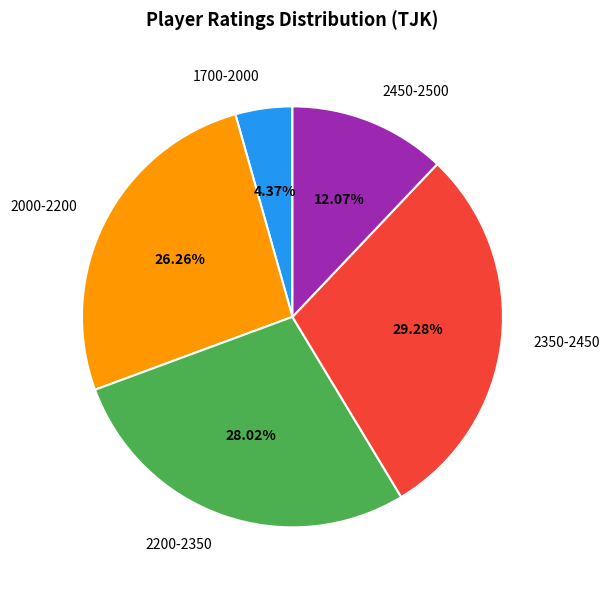

Between 1700-2000 and 2000-2200, which is larger?

2000-2200